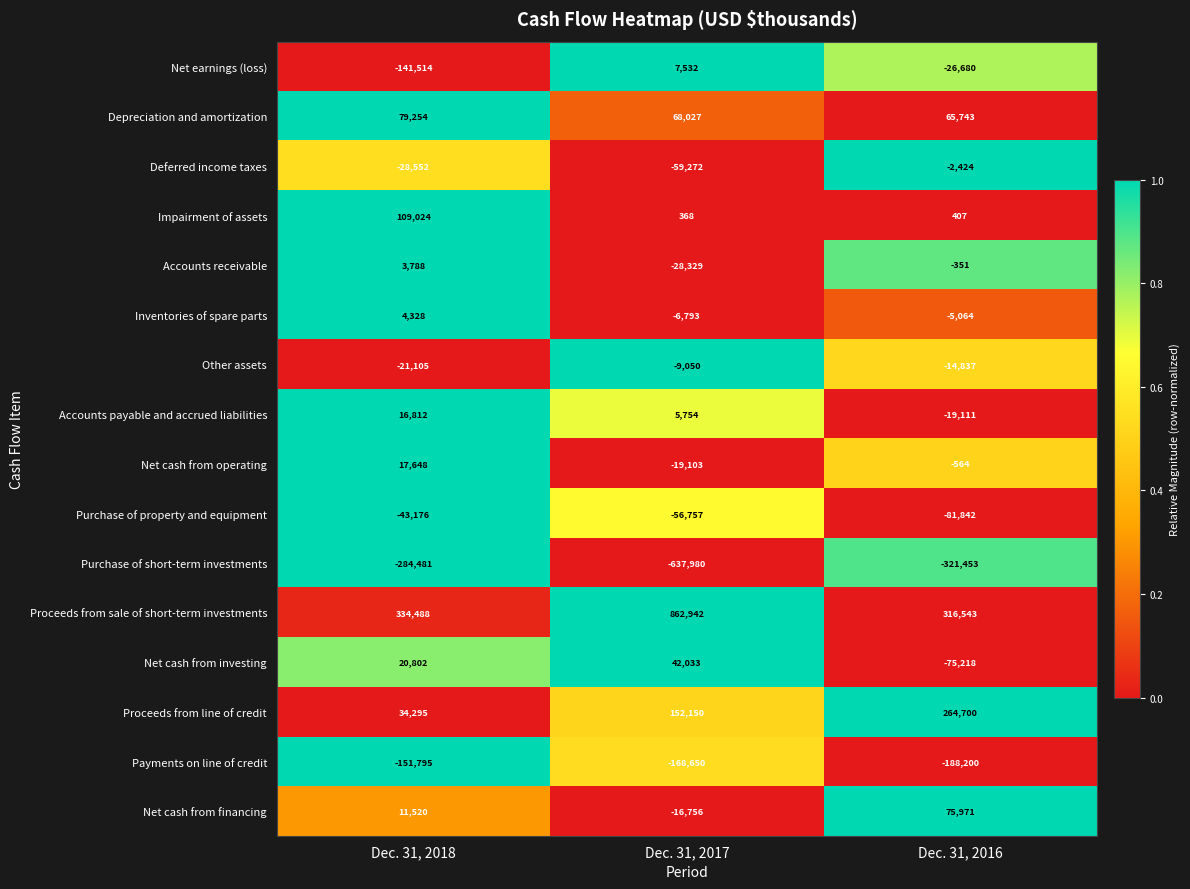

Rank the series at Dec. 31, 2017 from lowest to highest value.

Purchase of short-term investments, Payments on line of credit, Deferred income taxes, Purchase of property and equipment, Accounts receivable, Net cash from operating, Net cash from financing, Other assets, Inventories of spare parts, Impairment of assets, Accounts payable and accrued liabilities, Net earnings (loss), Net cash from investing, Depreciation and amortization, Proceeds from line of credit, Proceeds from sale of short-term investments